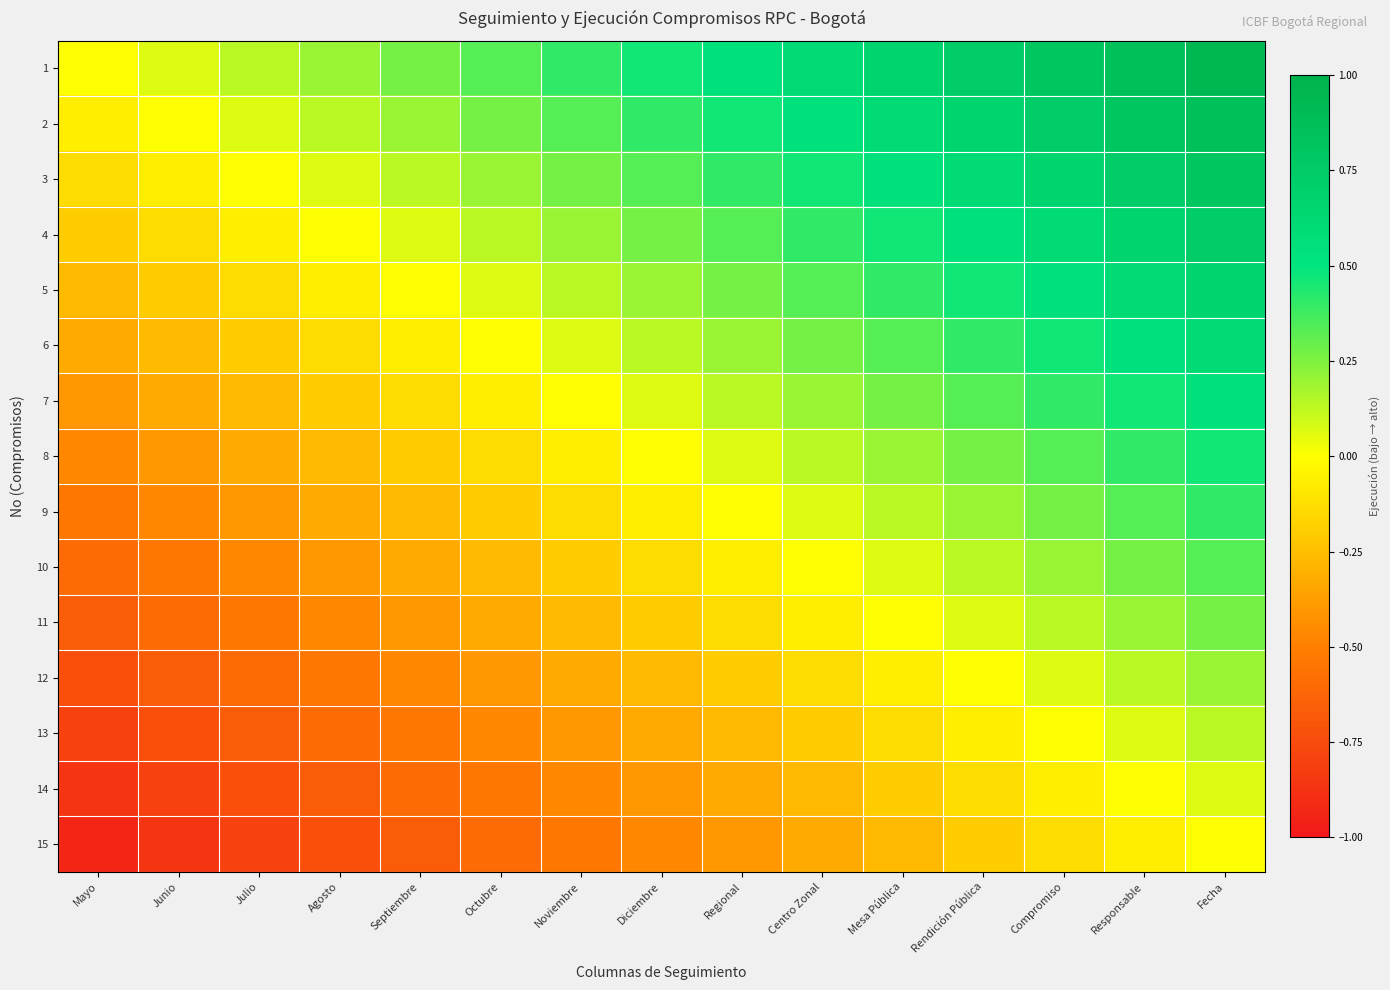

Which series changed the most between Octubre and Regional?

2